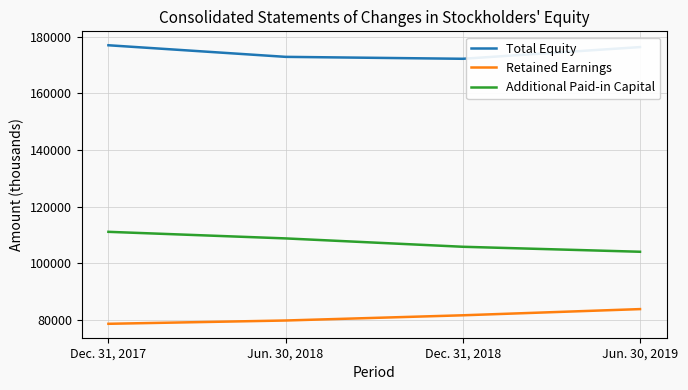

What is the difference between the Additional Paid-in Capital values at Dec. 31, 2018 and Jun. 30, 2019?

1761